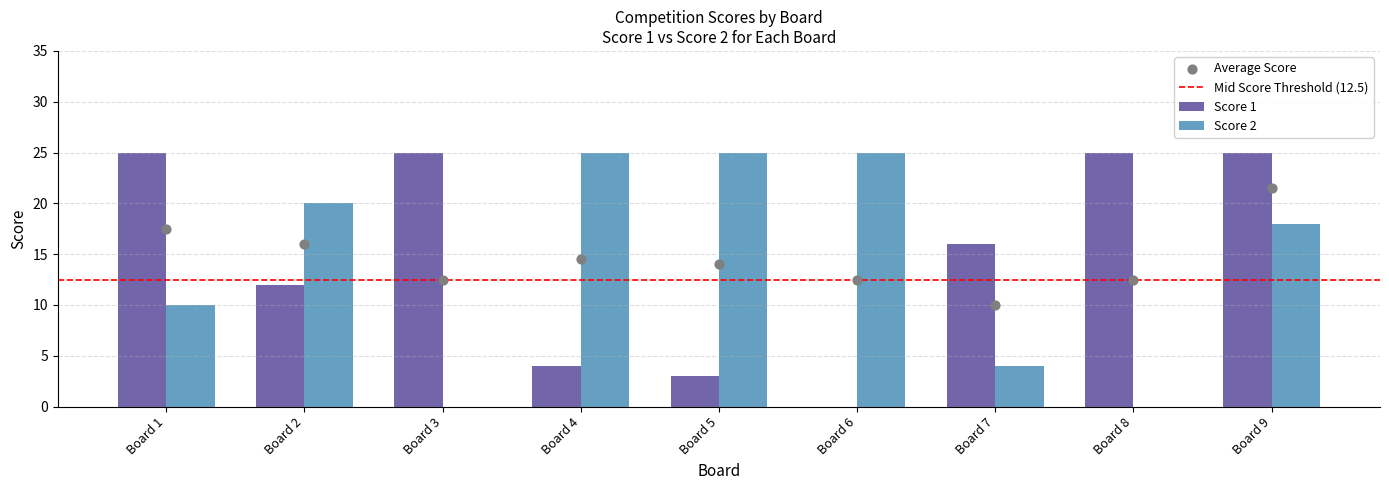

Which series has the largest total across all categories?

Score 1